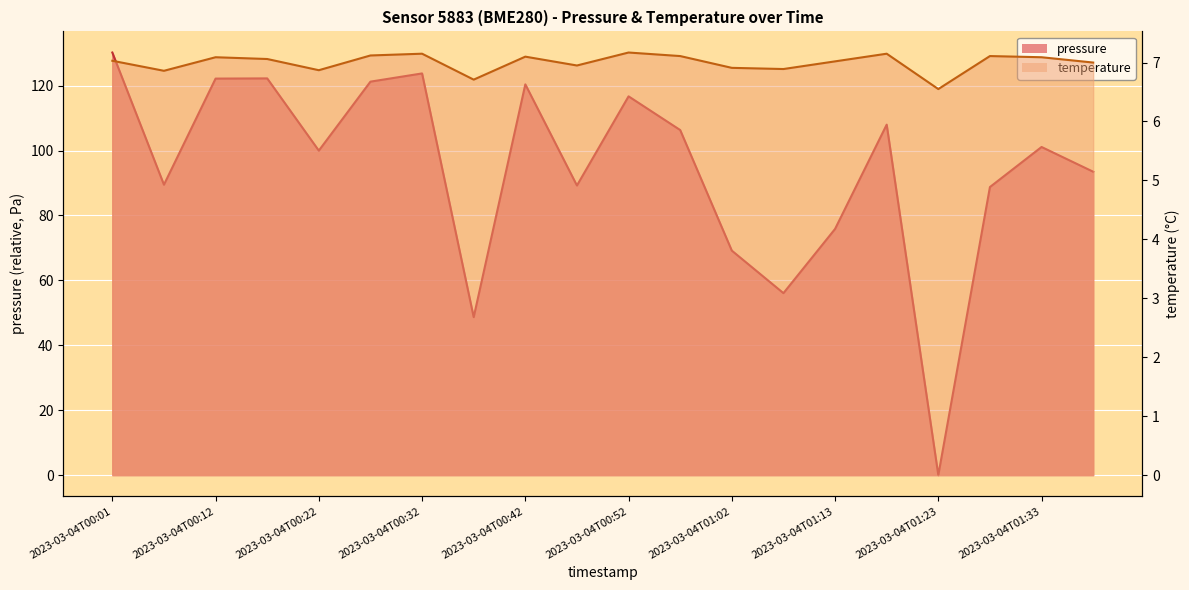

True or false: pressure and temperature cross at least once.

True